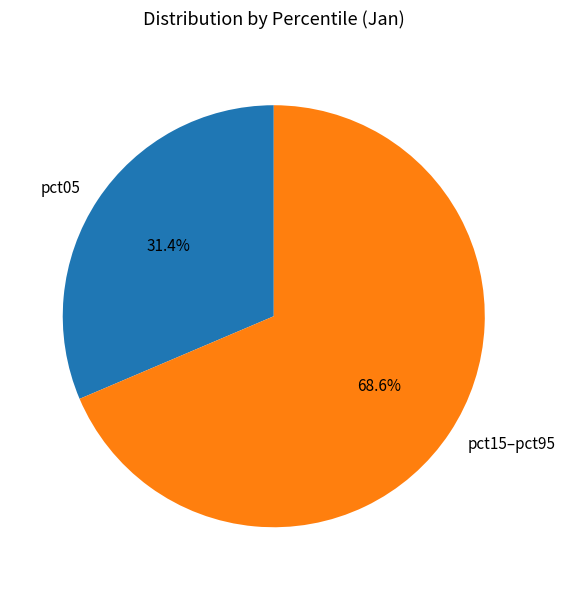

Which category has the smallest portion of the pie?

pct05